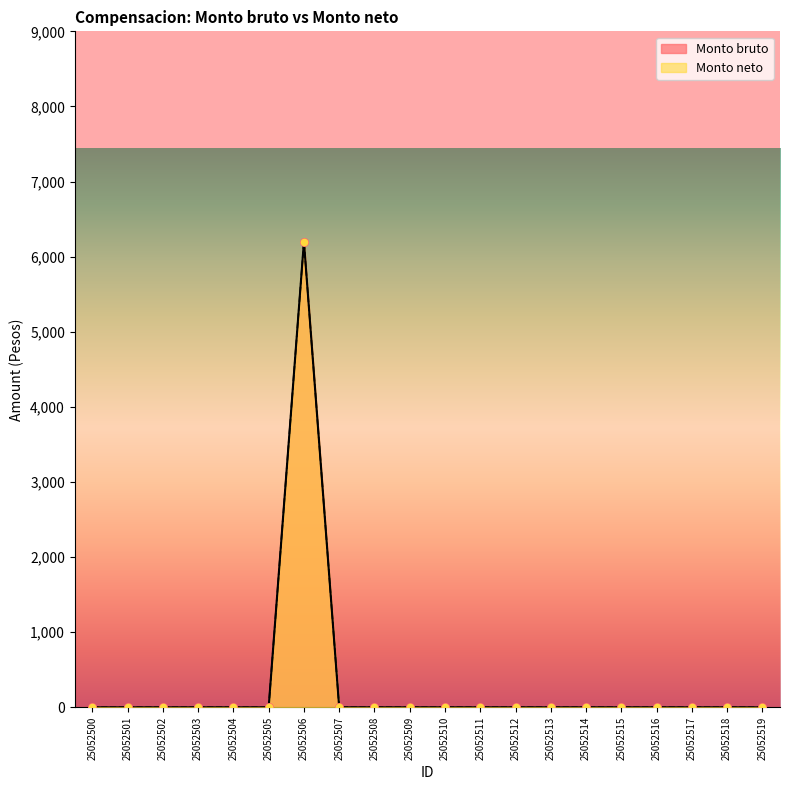

At which category is the sum across all series the highest?

25052506